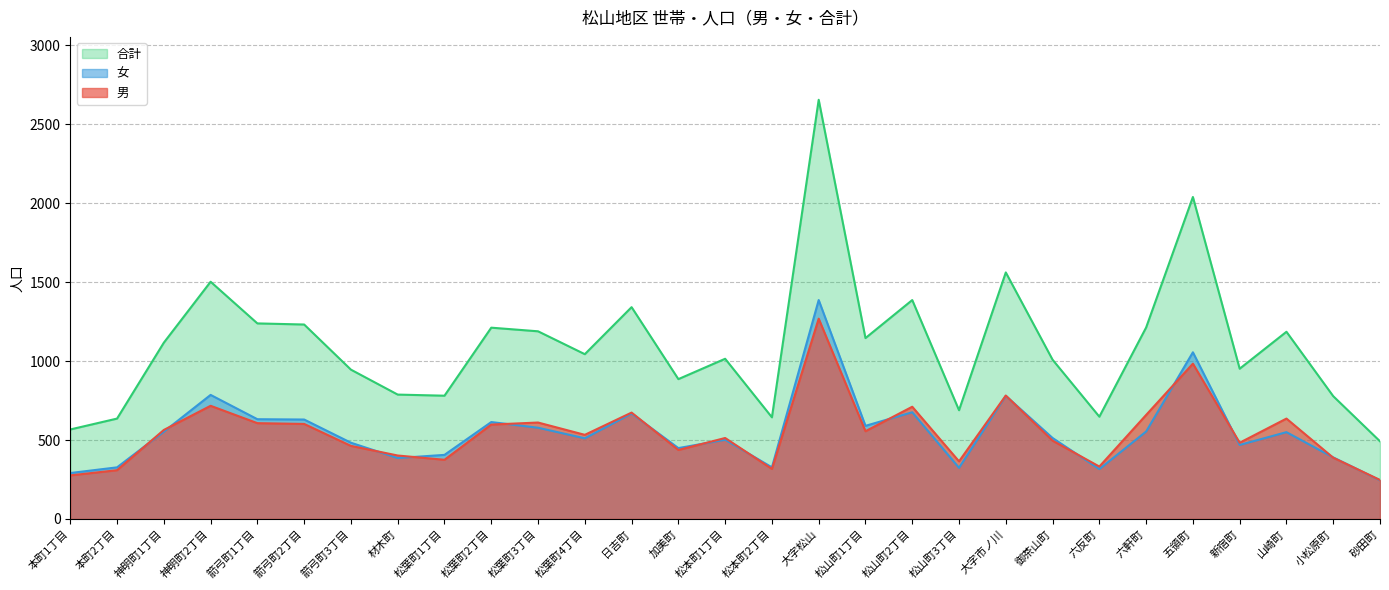

At how many categories does at least one series exceed 955?

17